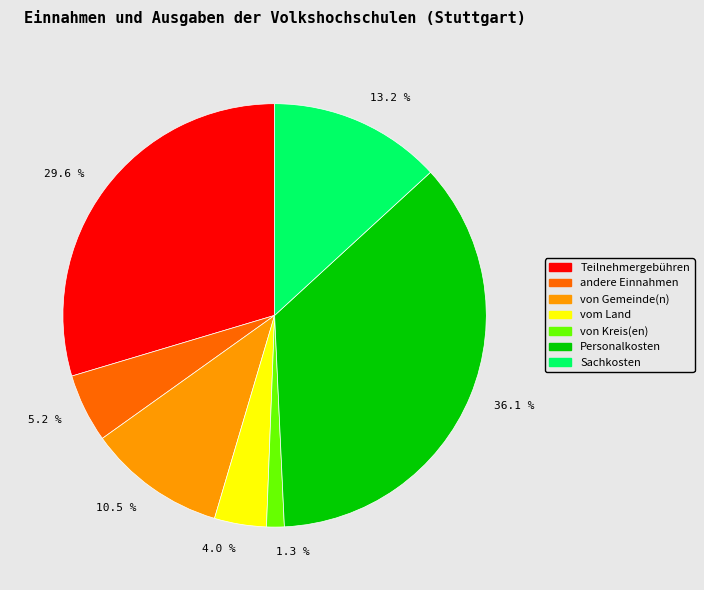

Which slice is the largest?

Personalkosten